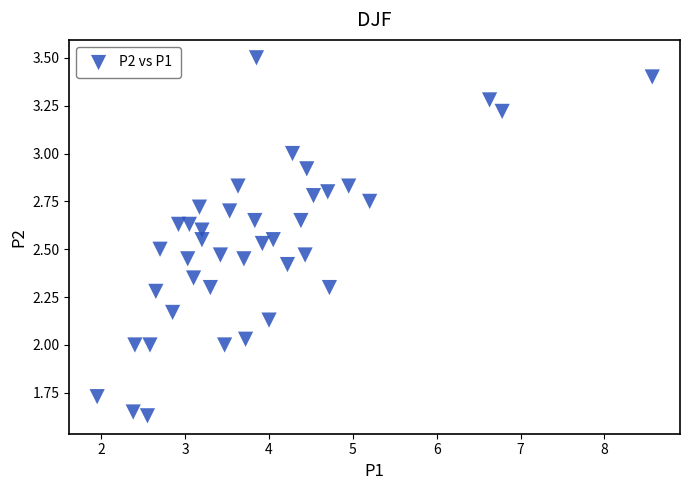

What is the range of X values (max minus min)?

6.6